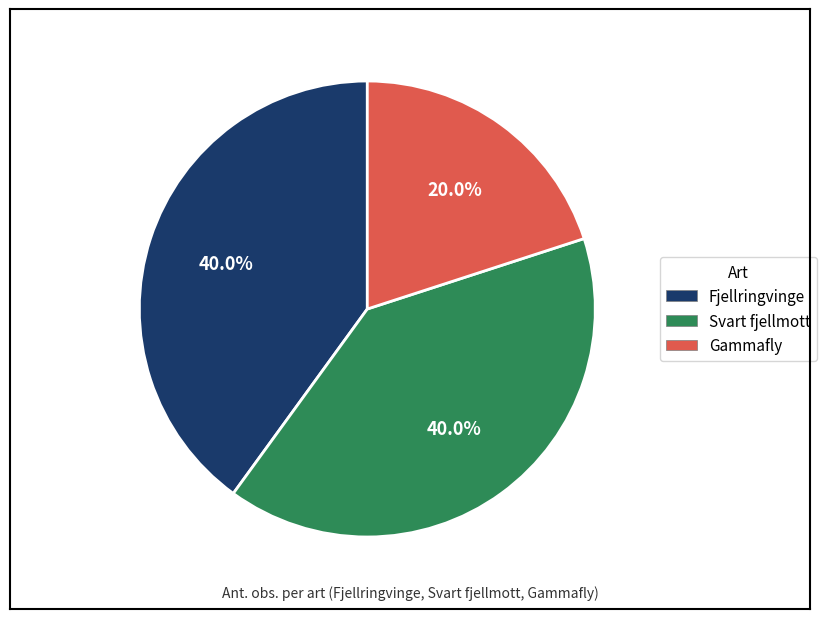

What percentage do Fjellringvinge and Gammafly together represent?

60.0%